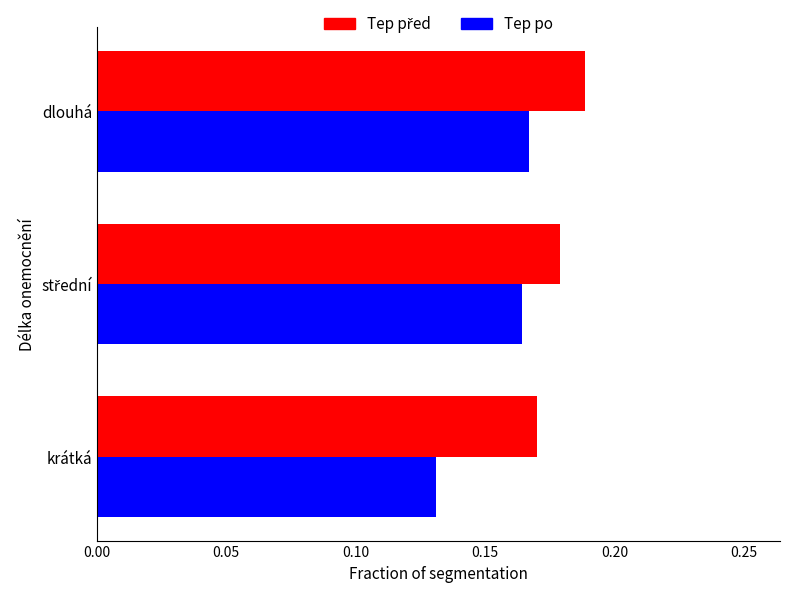

Which label corresponds to the largest value in the chart?

dlouhá